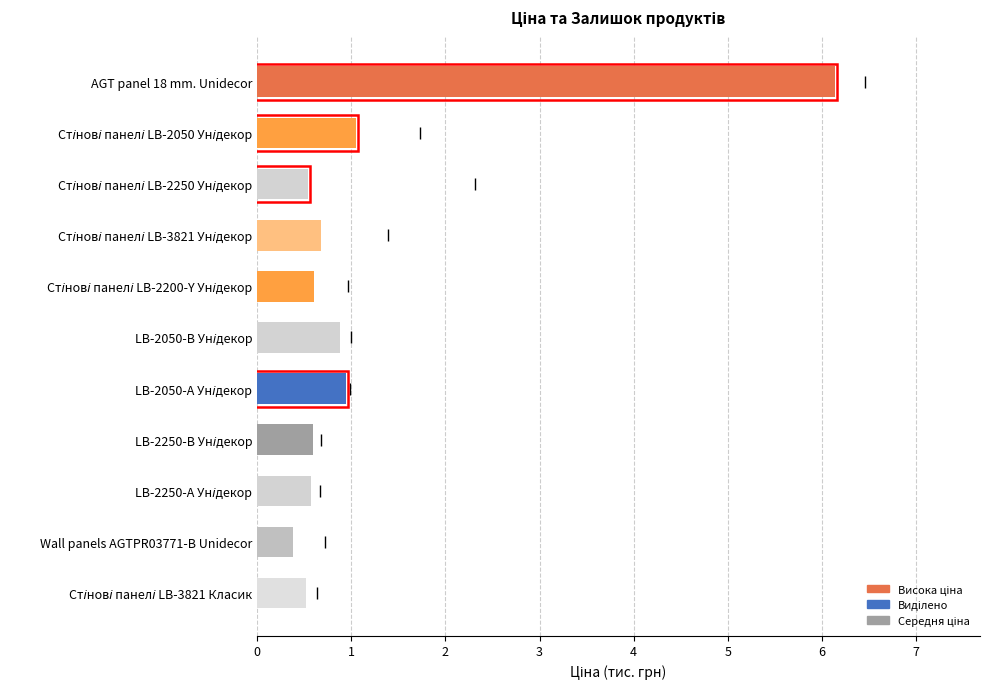

What is the difference between the second highest and second lowest values?

0.5